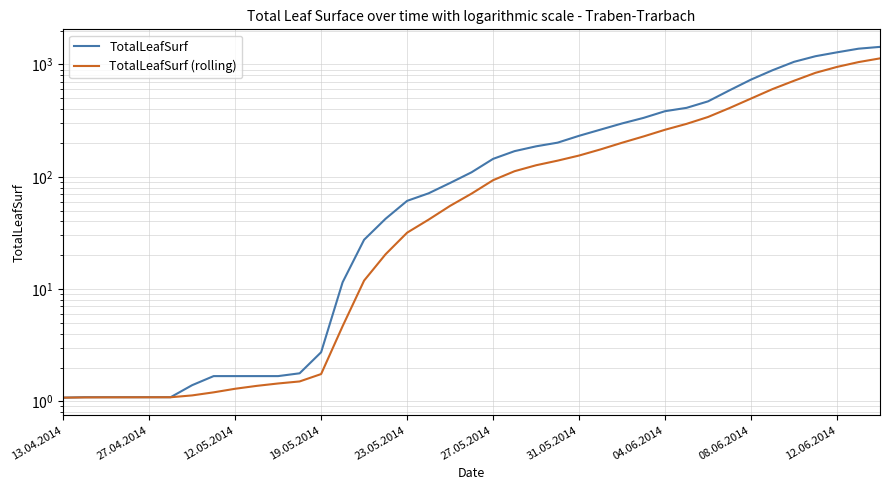

Reading left to right, extract all data points from this chart.

TotalLeafSurf: 1.1	1.1	1.1	1.1	1.1	1.1	1.4	1.7	1.7	1.7	1.7	1.8	2.7	11.5	27.5	42.3	61.0	71.2	88.0	109.6	144.3	169.1	186.7	201.2	231.6	263.0	298.5	334.5	383.7	410.9	469.4	588.9	733.6	888.8	1056.0	1185.1	1283.1	1382.5	1435.0
TotalLeafSurf (rolling): 1.1	1.1	1.1	1.1	1.1	1.1	1.1	1.2	1.3	1.4	1.4	1.5	1.7	4.7	11.9	20.4	31.8	41.5	55.1	70.8	93.2	112.1	126.6	139.2	154.5	175.3	200.9	228.7	262.2	295.9	340.7	409.4	497.3	603.7	716.2	843.0	951.4	1050.2	1133.6